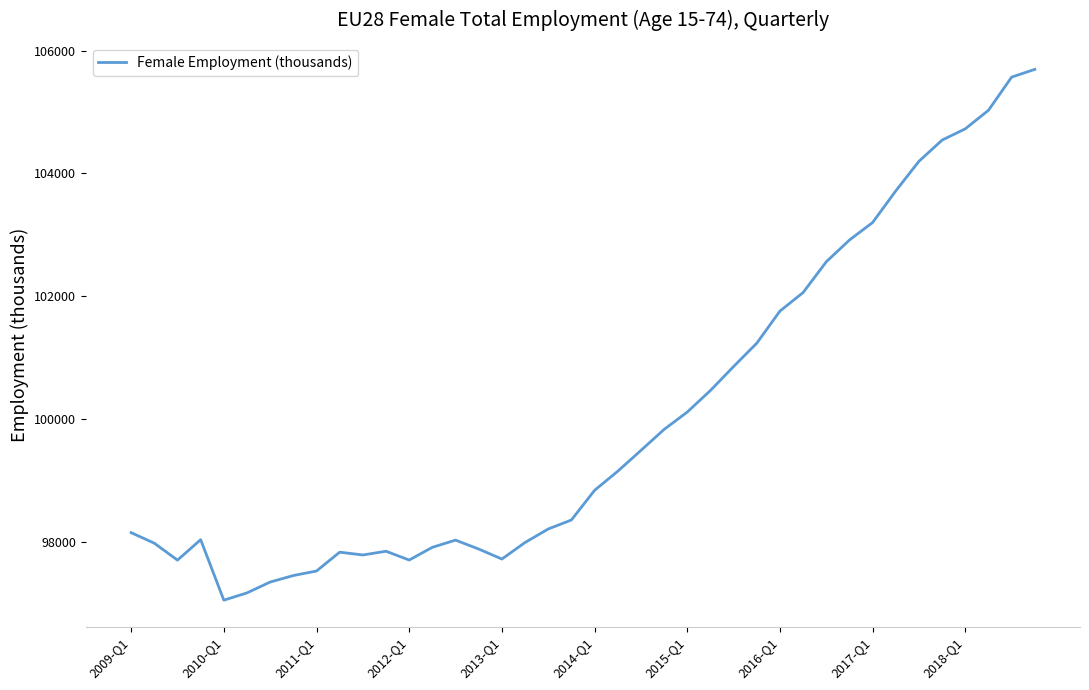

How many lines are shown in the chart?

1